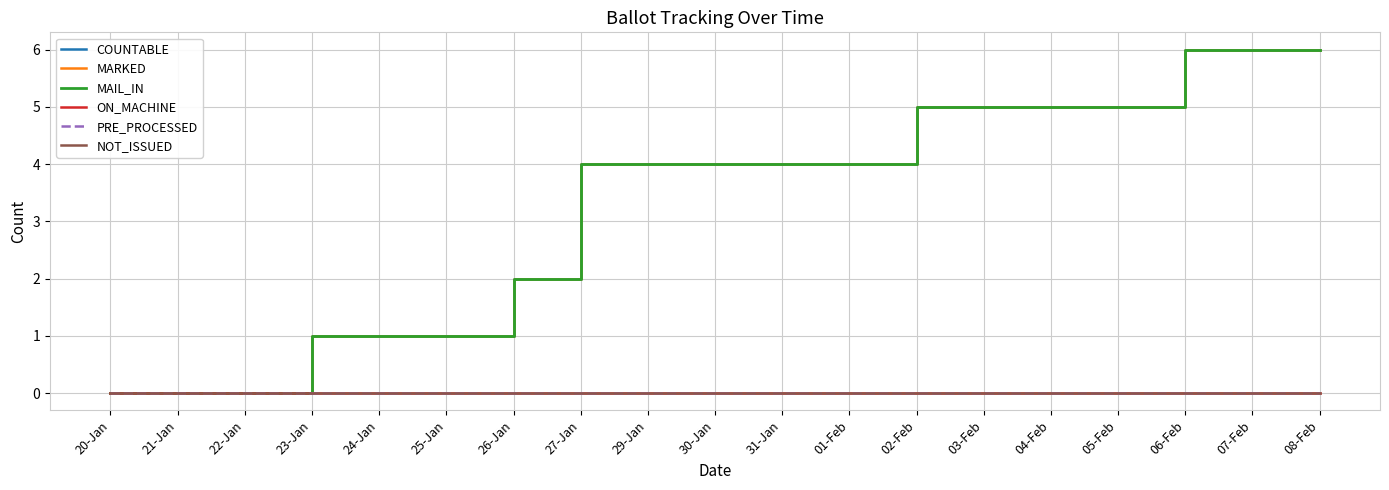

Which series has the largest total across all categories?

COUNTABLE